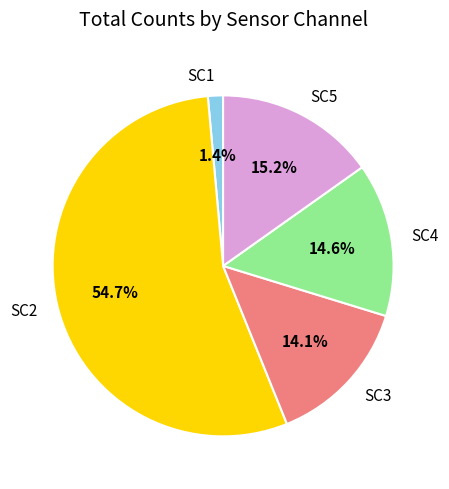

What is the total percentage of SC2 and SC5?

69.9%